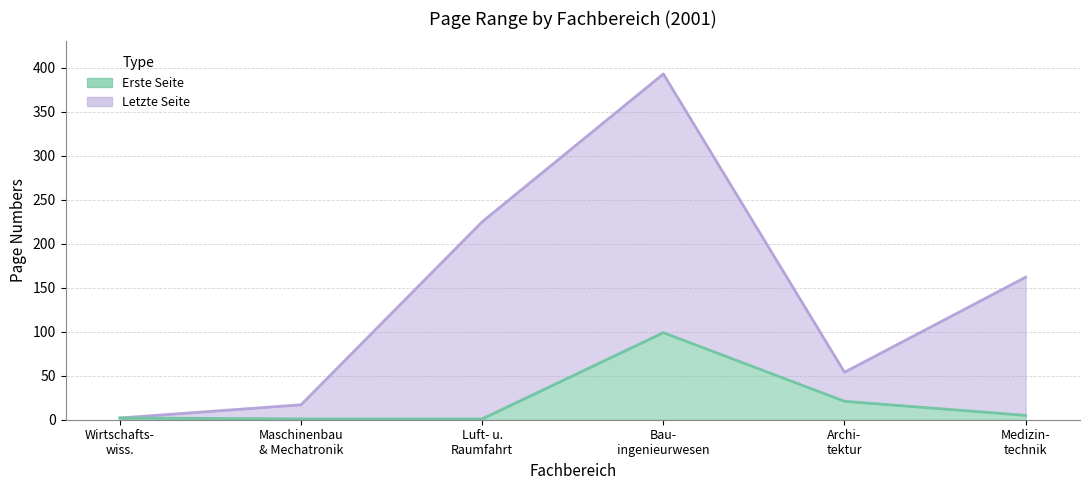

What is the difference between the Erste Seite values at Maschinenbau & Mechatronik and Medizin- technik?

4